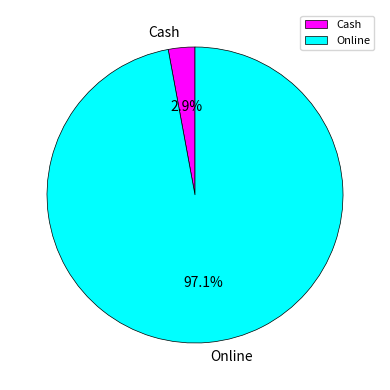

How many slices are in this pie chart?

2